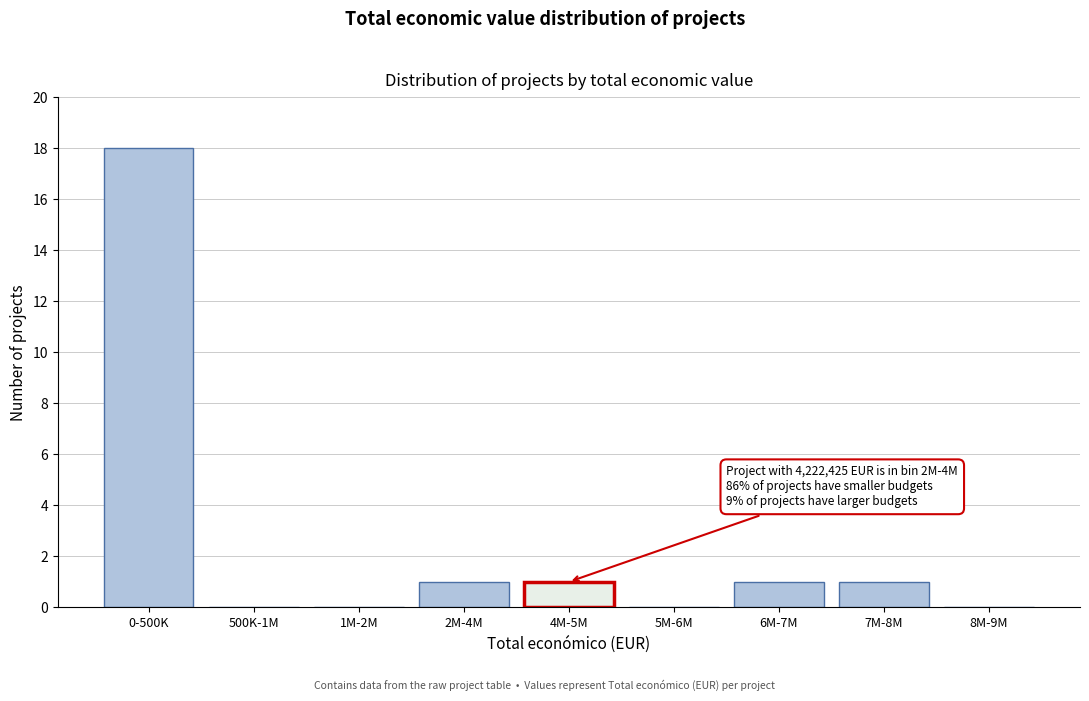

Reading left to right, extract all data points from this chart.

0-500K=18	500K-1M=0	1M-2M=0	2M-4M=1	4M-5M=1	5M-6M=0	6M-7M=1	7M-8M=1	8M-9M=0